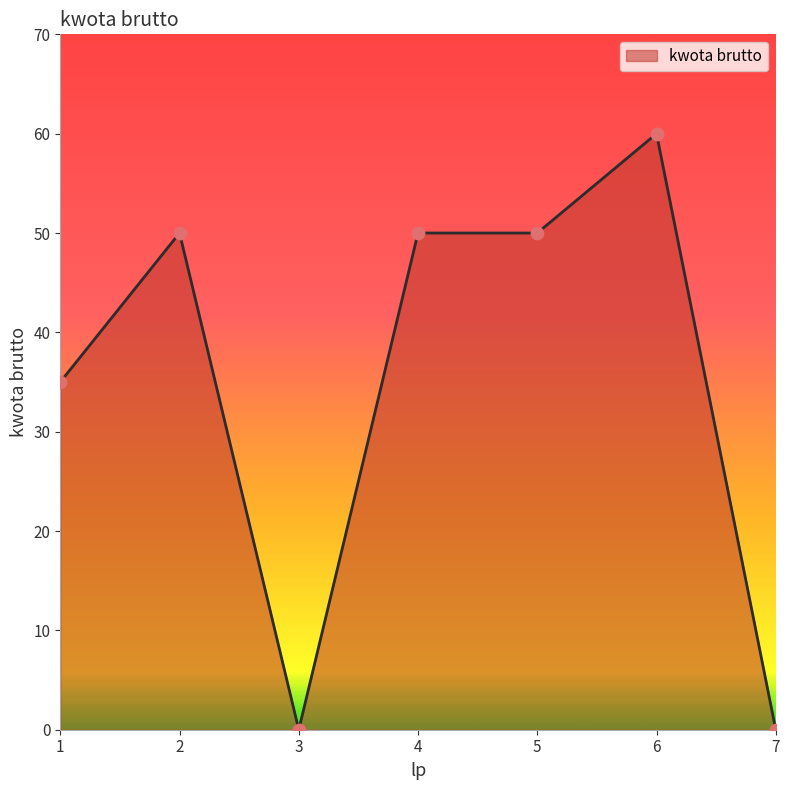

Which has a higher value, 3 or 6?

6